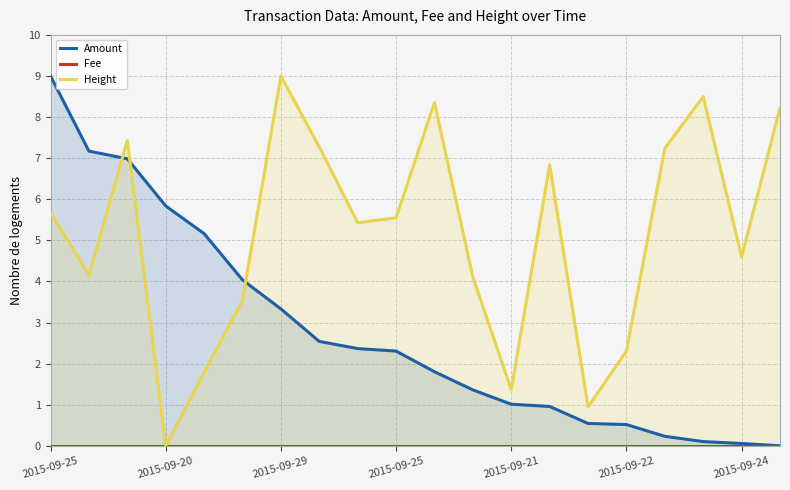

Reading left to right, extract all data points from this chart.

Amount: 9.0	7.2	7.0	5.8	5.2	4.0	3.3	2.5	2.4	2.3	1.8	1.4	1.0	1.0	0.5	0.5	0.2	0.1	0.1	0.0
Fee: 0.0	0.0	0.0	0.0	0.0	0.0	0.0	0.0	0.0	0.0	0.0	0.0	0.0	0.0	0.0	0.0	0.0	0.0	0.0	0.0
Height: 5.7	4.2	7.4	0.0	1.8	3.5	9.0	7.3	5.4	5.5	8.4	4.1	1.4	6.8	0.9	2.3	7.2	8.5	4.6	8.2